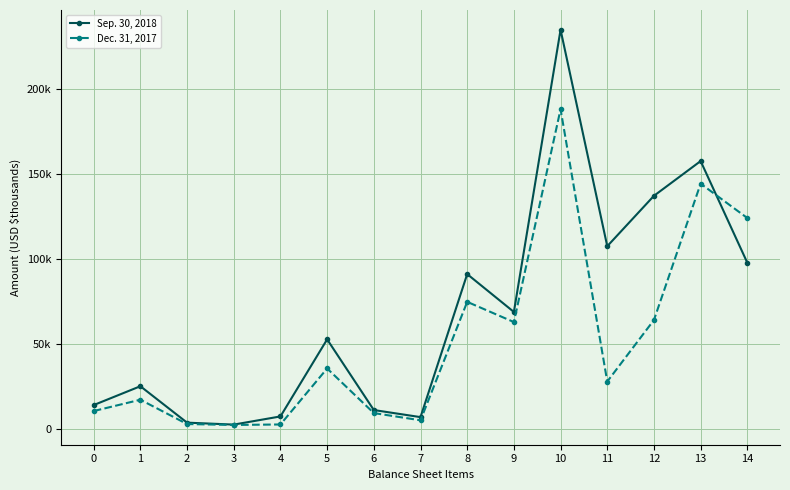

Is this an area chart (filled region under the line)?

No